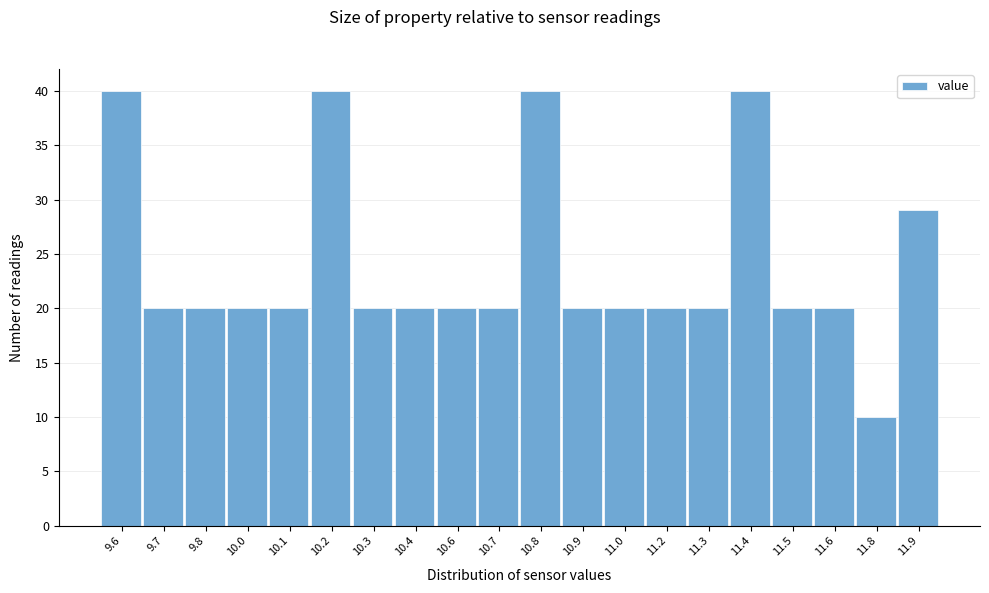

Reading left to right, extract all data points from this chart.

9.6=40	9.7=20	9.8=20	10.0=20	10.1=20	10.2=40	10.3=20	10.4=20	10.6=20	10.7=20	10.8=40	10.9=20	11.0=20	11.2=20	11.3=20	11.4=40	11.5=20	11.6=20	11.8=10	11.9=29